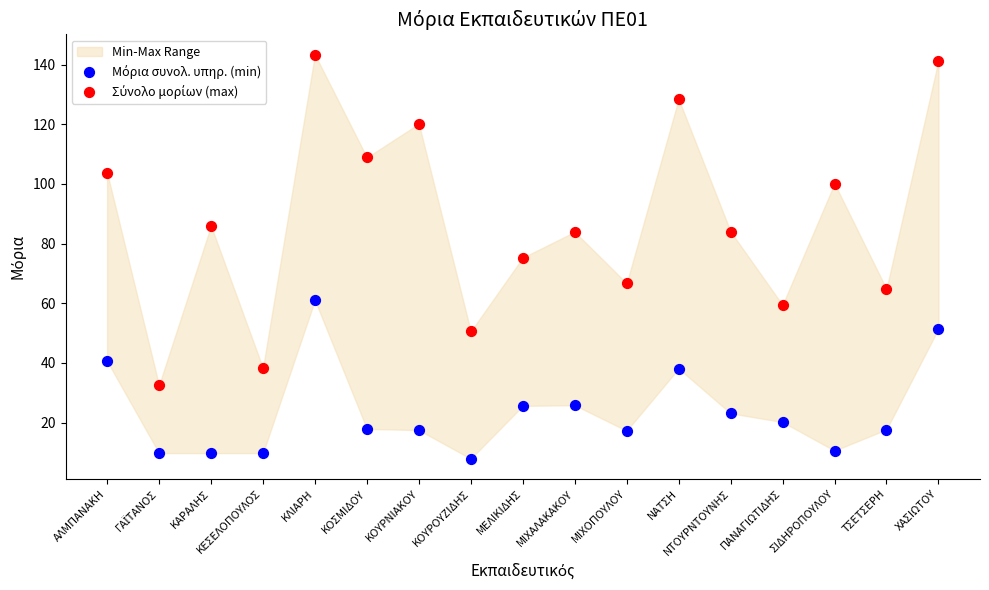

Across all data points, what is the range of Y values (max minus min)?

135.4